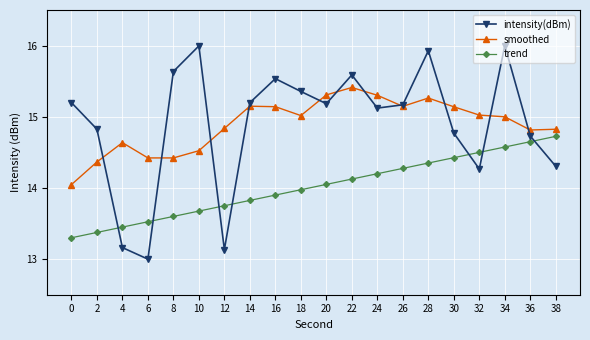

What are all the series names shown in the legend?

intensity(dBm), smoothed, trend